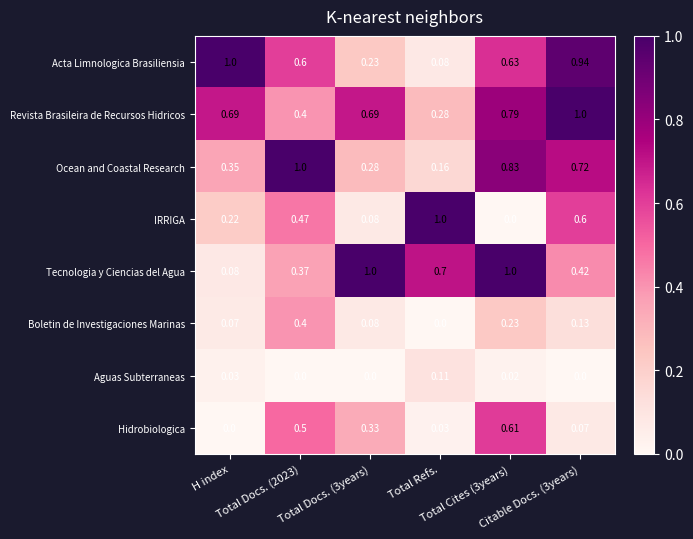

Which series has the largest total across all categories?

Revista Brasileira de Recursos Hidricos